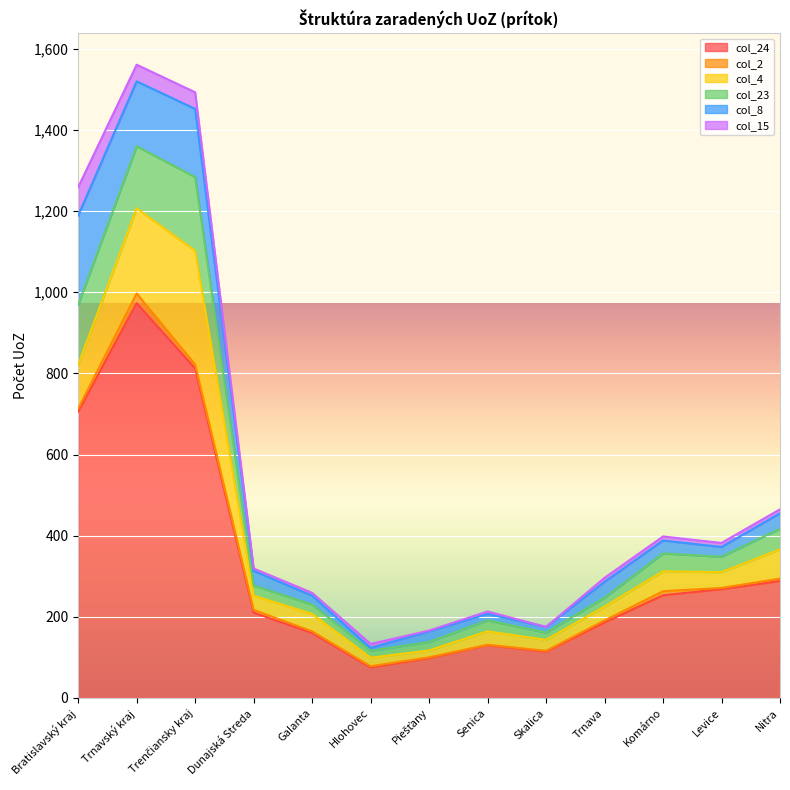

The value of col_24 at Hlohovec is 75. True or false?

True